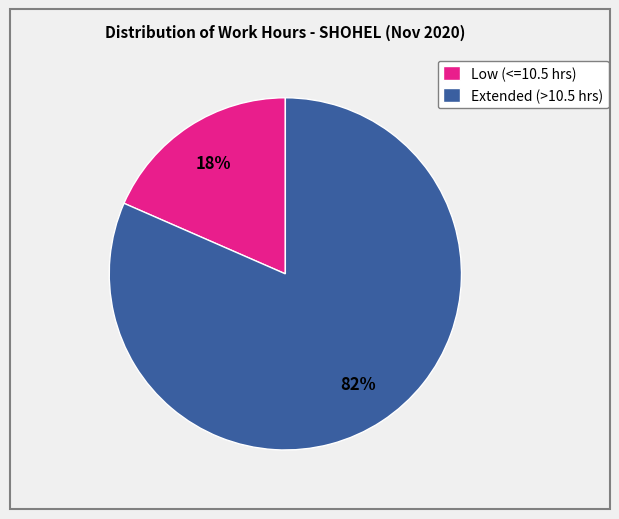

Do Extended (>10.5 hrs) and Low (<=10.5 hrs) together represent more than half of the pie?

Yes